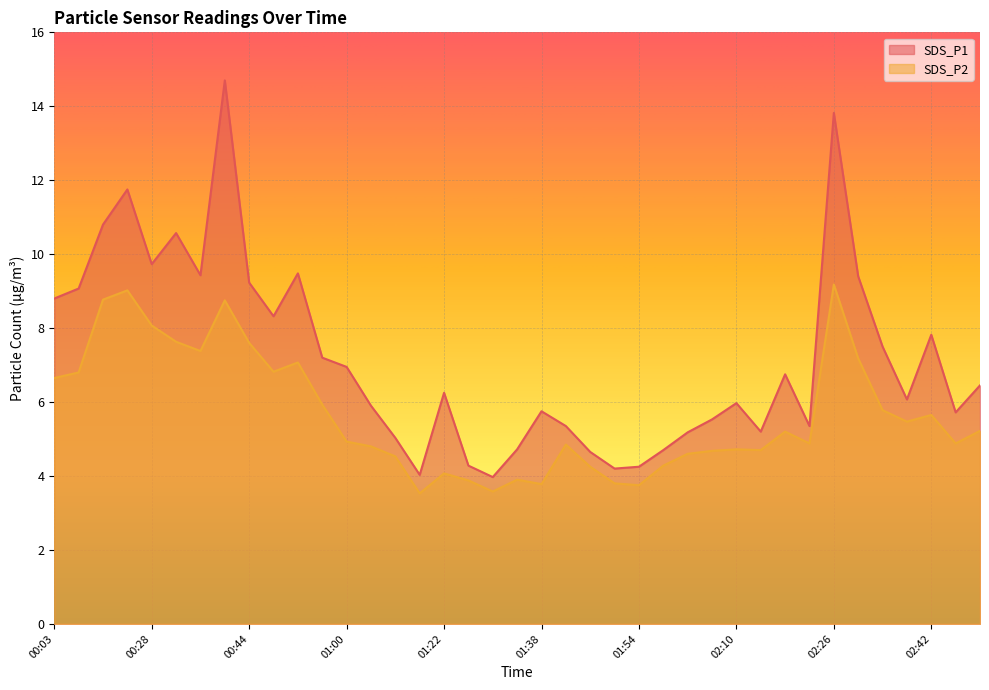

In SDS_P2, how many points are lower than both neighbors (excluding endpoints)?

10